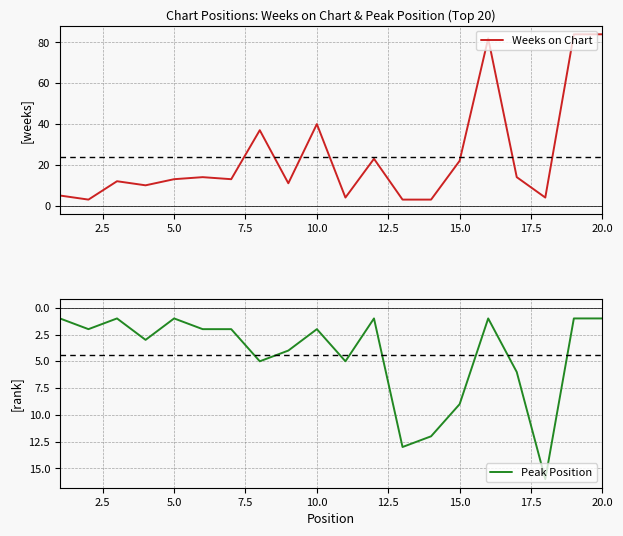

What is the difference between the maximum and minimum values in the Weeks on Chart series?

81